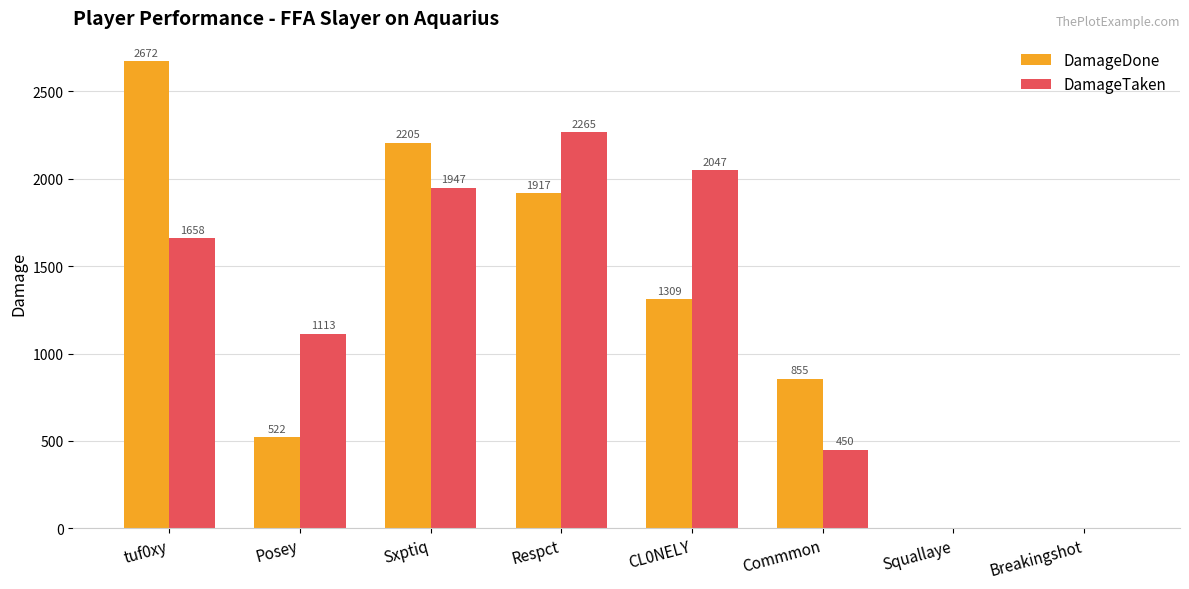

Is it true that DamageTaken equals 2771 at Sxptiq?

False